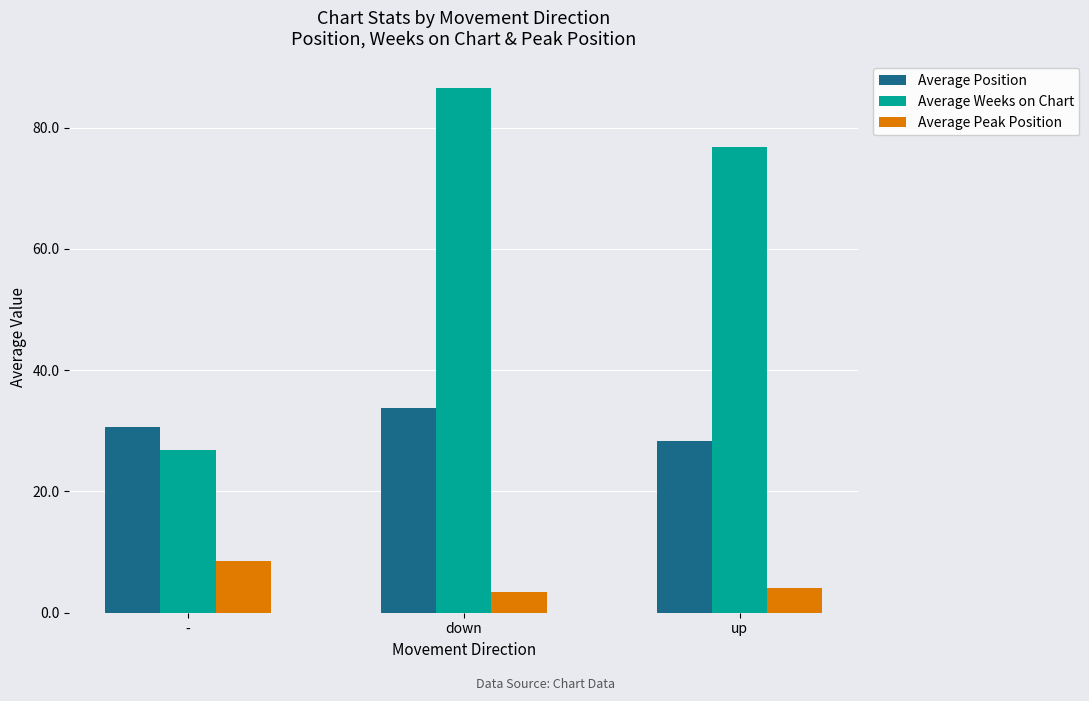

At how many categories does at least one series exceed 44?

2